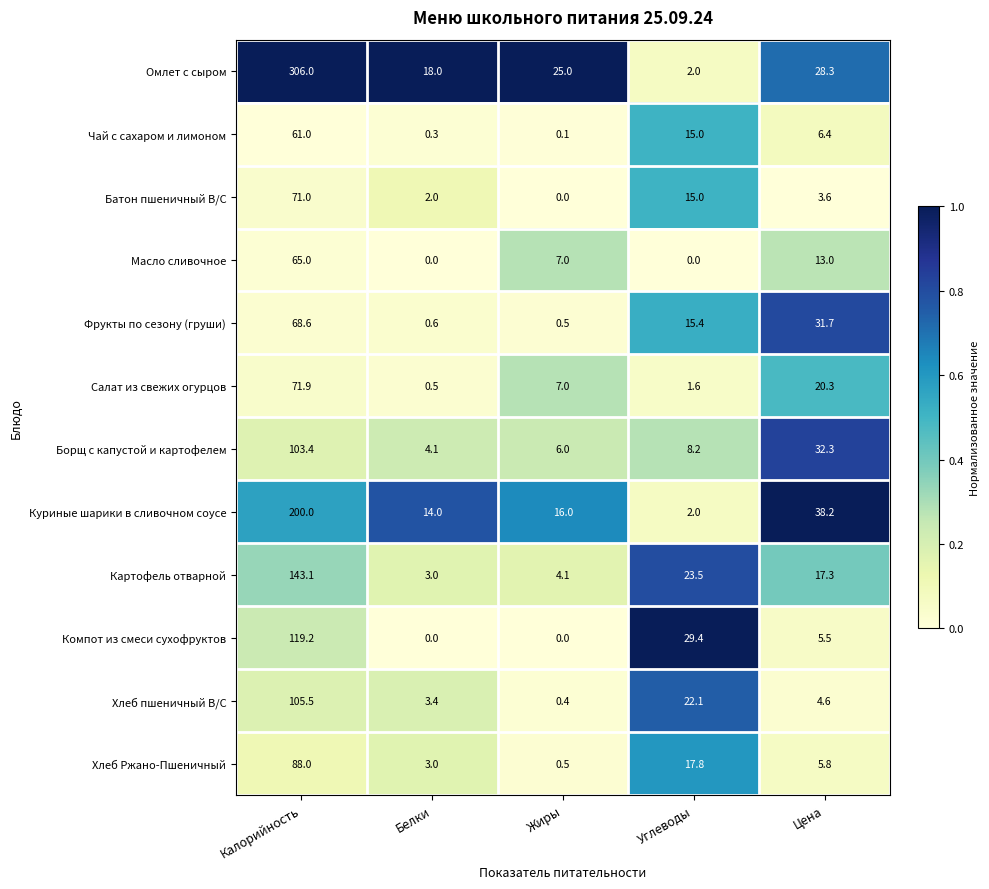

Rank the categories by Чай с сахаром и лимоном value from lowest to highest.

Жиры, Белки, Цена, Углеводы, Калорийность